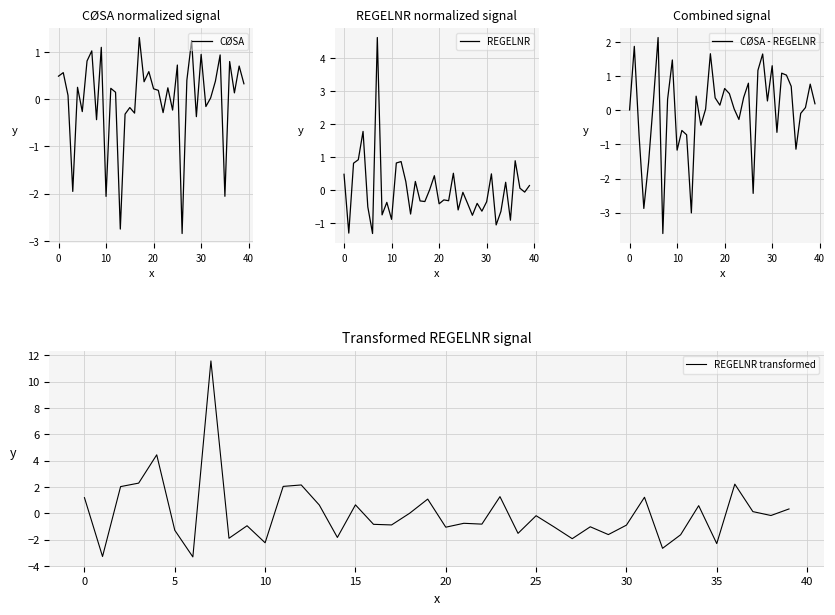

Reading right to left, list all the values displayed in this chart.

CØSA: 0.3	0.7	0.1	0.8	-2.1	0.9	0.4	0.0	-0.2	0.9	-0.4	1.2	0.4	-2.8	0.7	-0.2	0.2	-0.3	0.2	0.2	0.6	0.4	1.3	-0.3	-0.2	-0.3	-2.7	0.1	0.2	-2.1	1.1	-0.4	1.0	0.8	-0.3	0.3	-2.0	0.1	0.6	0.5
REGELNR: 0.1	-0.1	0.1	0.9	-0.9	0.2	-0.6	-1.1	0.5	-0.4	-0.6	-0.4	-0.8	-0.4	-0.1	-0.6	0.5	-0.3	-0.3	-0.4	0.4	0.0	-0.4	-0.3	0.3	-0.7	0.3	0.9	0.8	-0.9	-0.4	-0.8	4.6	-1.3	-0.5	1.8	0.9	0.8	-1.3	0.5
CØSA - REGELNR: 0.2	0.8	0.1	-0.1	-1.1	0.7	1.0	1.1	-0.6	1.3	0.3	1.6	1.2	-2.4	0.8	0.4	-0.3	0.0	0.5	0.6	0.1	0.4	1.7	0.0	-0.4	0.4	-3.0	-0.7	-0.6	-1.2	1.5	0.3	-3.6	2.1	0.2	-1.5	-2.9	-0.7	1.9	0.0
REGELNR transformed: 0.3	-0.2	0.1	2.2	-2.3	0.6	-1.6	-2.6	1.2	-0.9	-1.6	-1.0	-1.9	-1.0	-0.2	-1.5	1.3	-0.8	-0.8	-1.0	1.1	0.0	-0.9	-0.8	0.6	-1.8	0.6	2.2	2.0	-2.2	-0.9	-1.9	11.6	-3.3	-1.3	4.4	2.3	2.0	-3.3	1.2